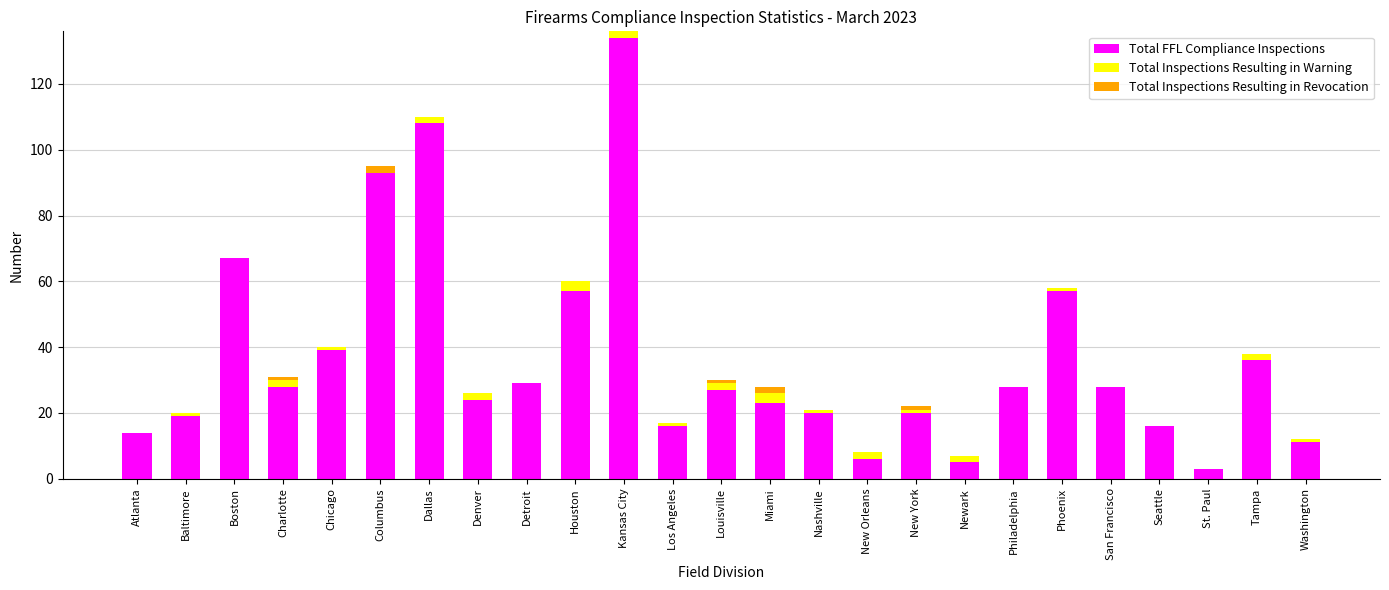

How many data points does each series have?

25